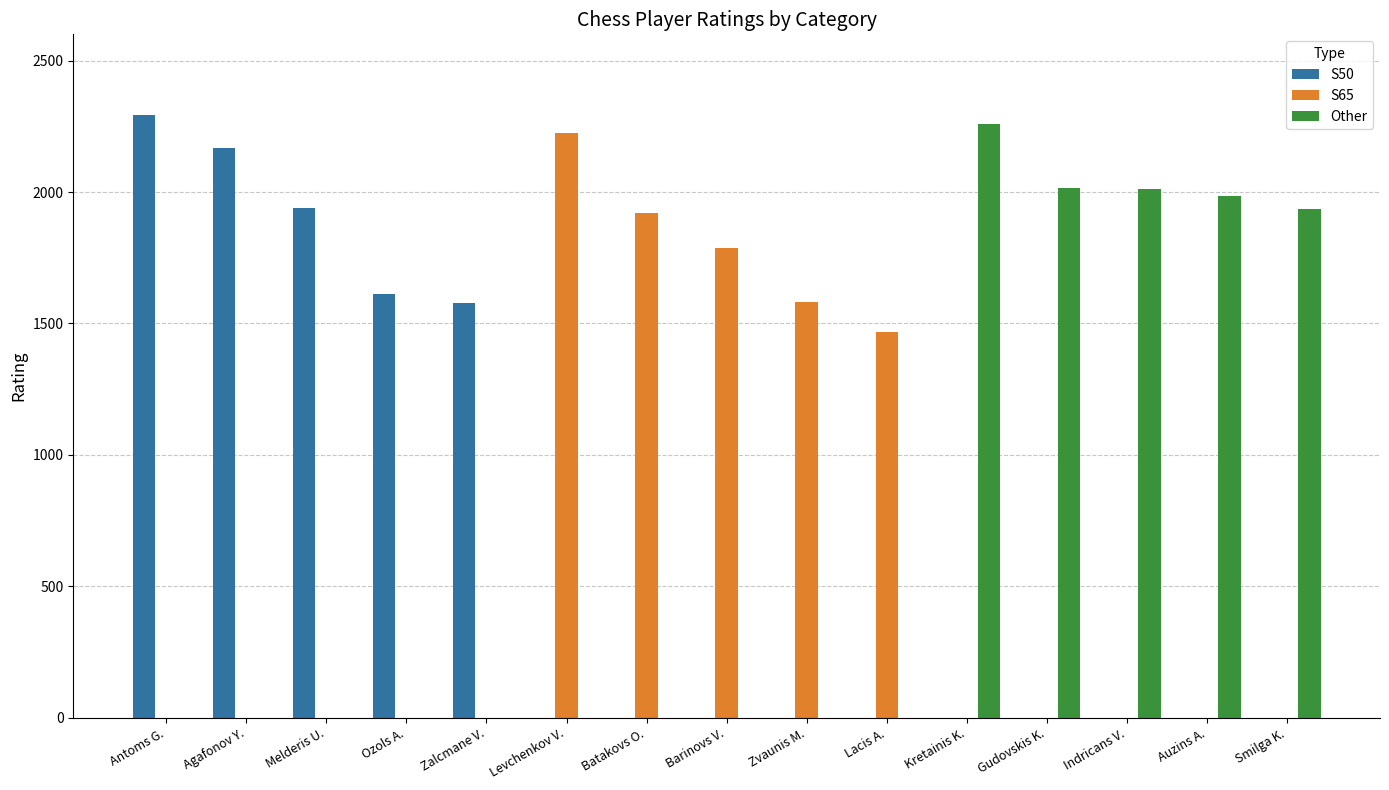

Between Antoms G. and Melderis U., which series saw the biggest shift?

S50